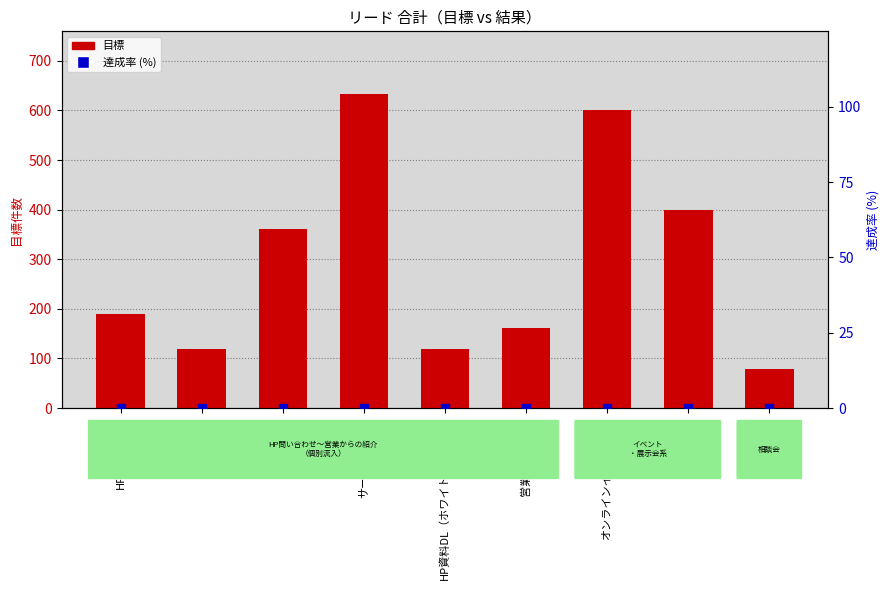

At how many categories does at least one series exceed 64?

9